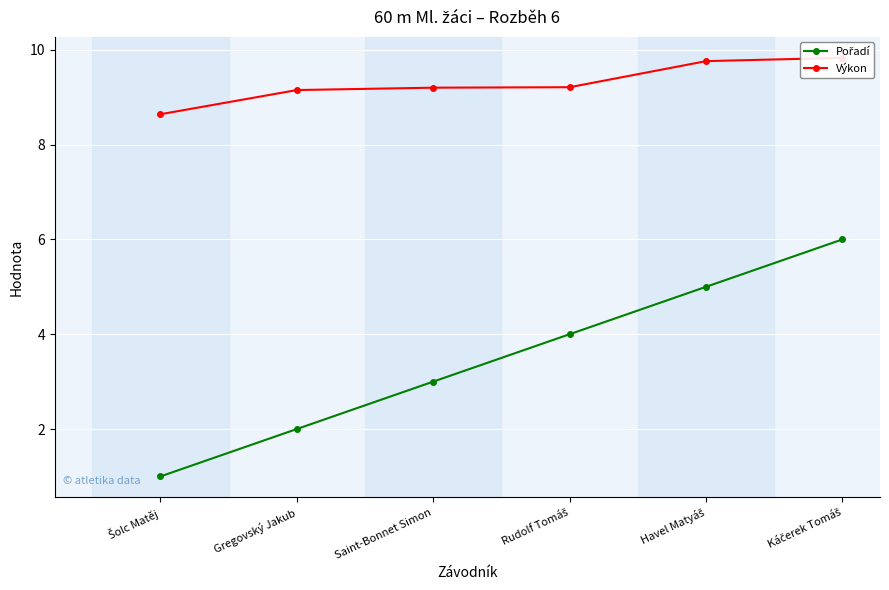

What position from the right is Saint-Bonnet Simon?

4